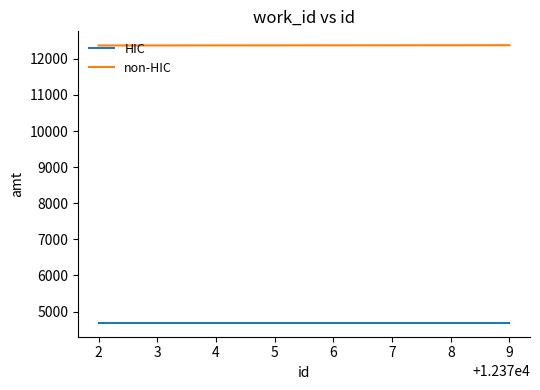

The value of non-HIC at 9 is 19641. True or false?

False